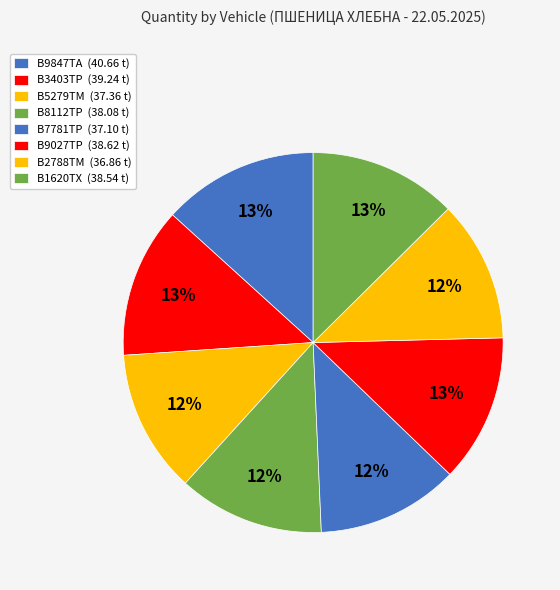

What is the smallest slice in the pie chart?

В2788ТМ